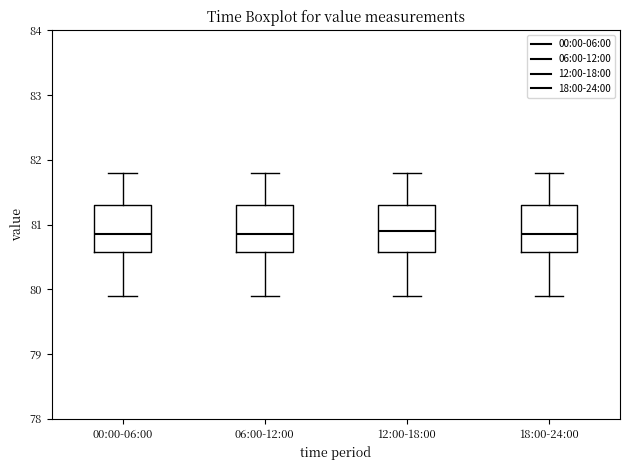

Where is the upper edge of the box for 12:00-18:00 on the y-axis? The values are not printed on the chart, so give them approximately, as read against the axis.

81.3